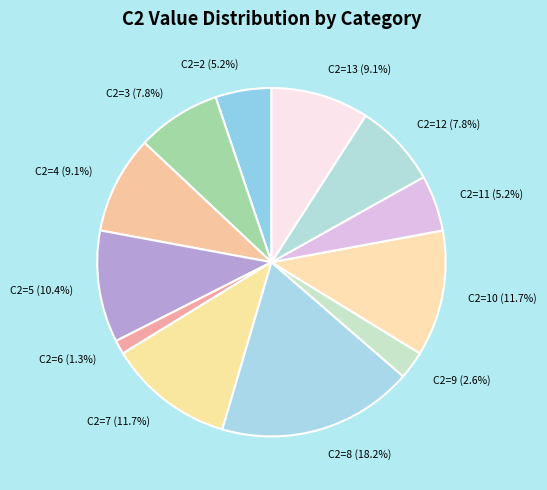

Combined, do C2=9 (2.6%) and C2=2 (5.2%) account for over 50%?

No